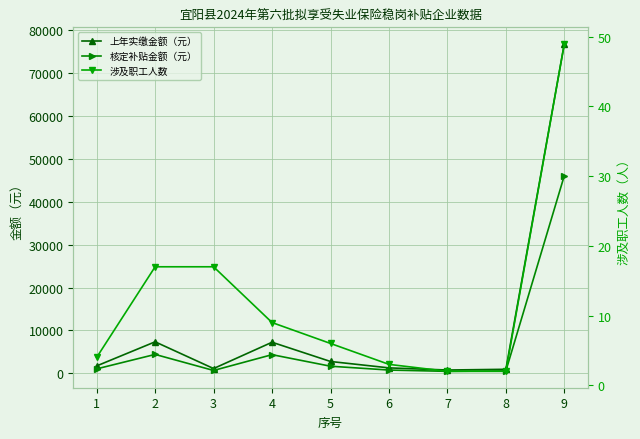

What is the value of the 核定补贴金额（元） point at the 5th from the left?

1655.9